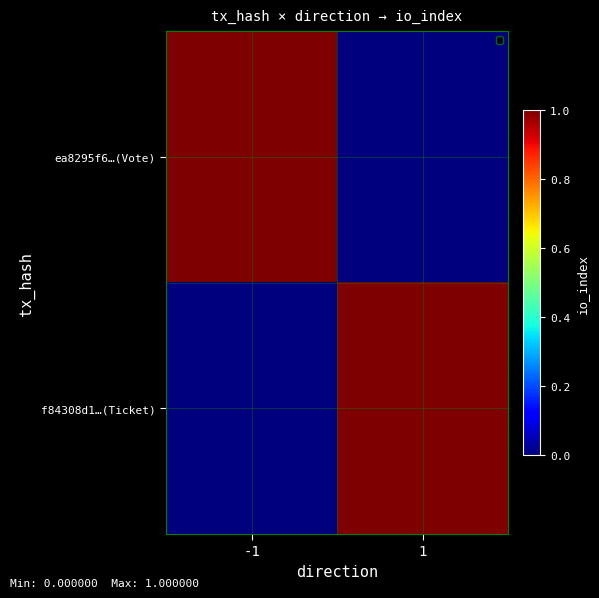

Which series has the largest range (max minus min)?

ea8295f6…(Vote)